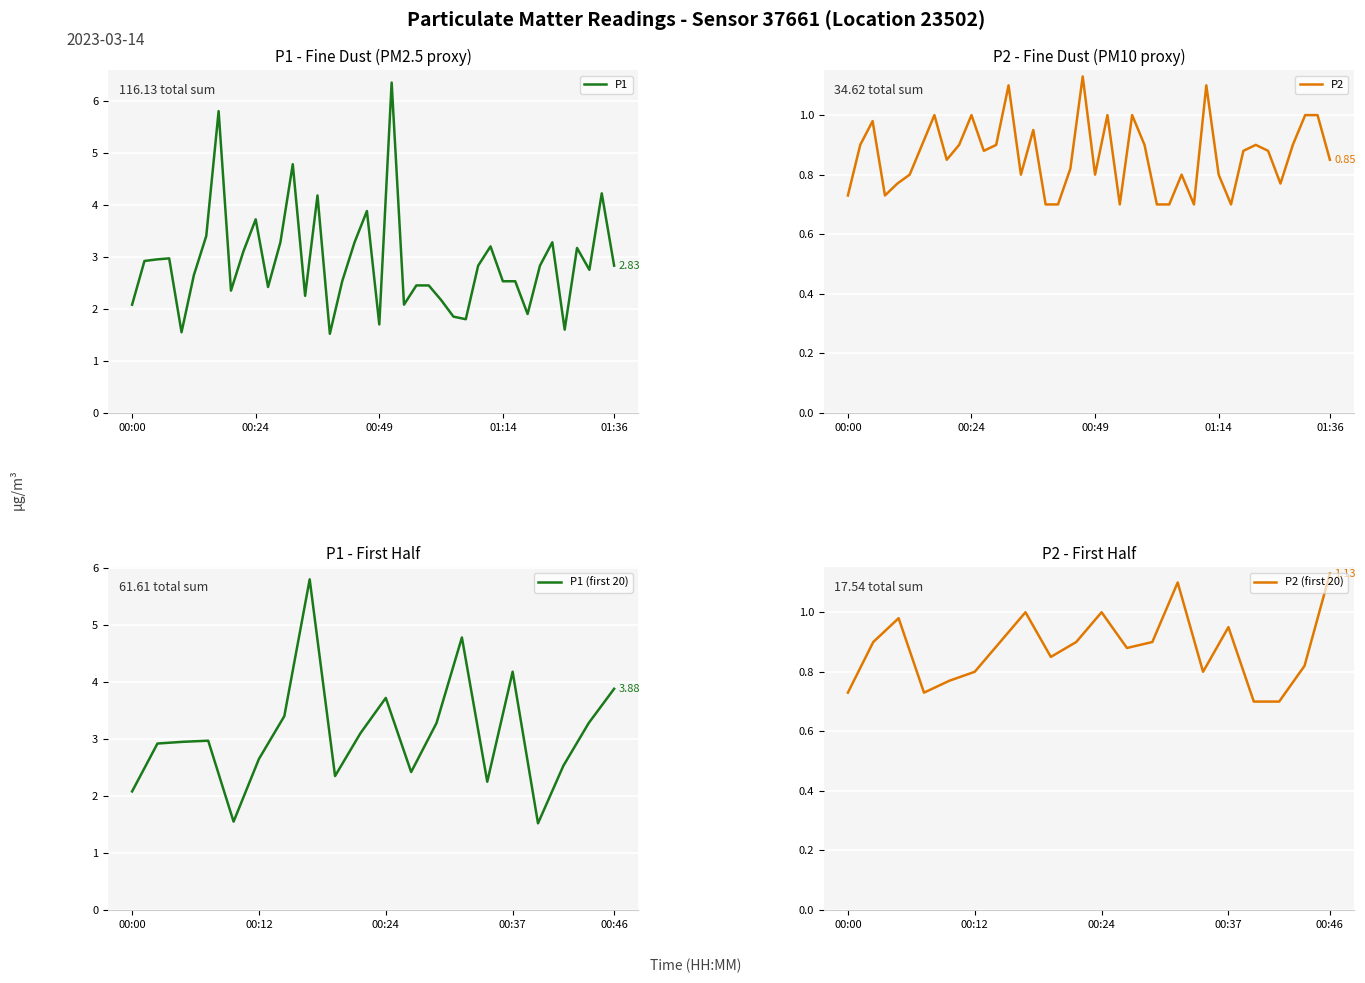

What is the sum of all P2 values?

34.6